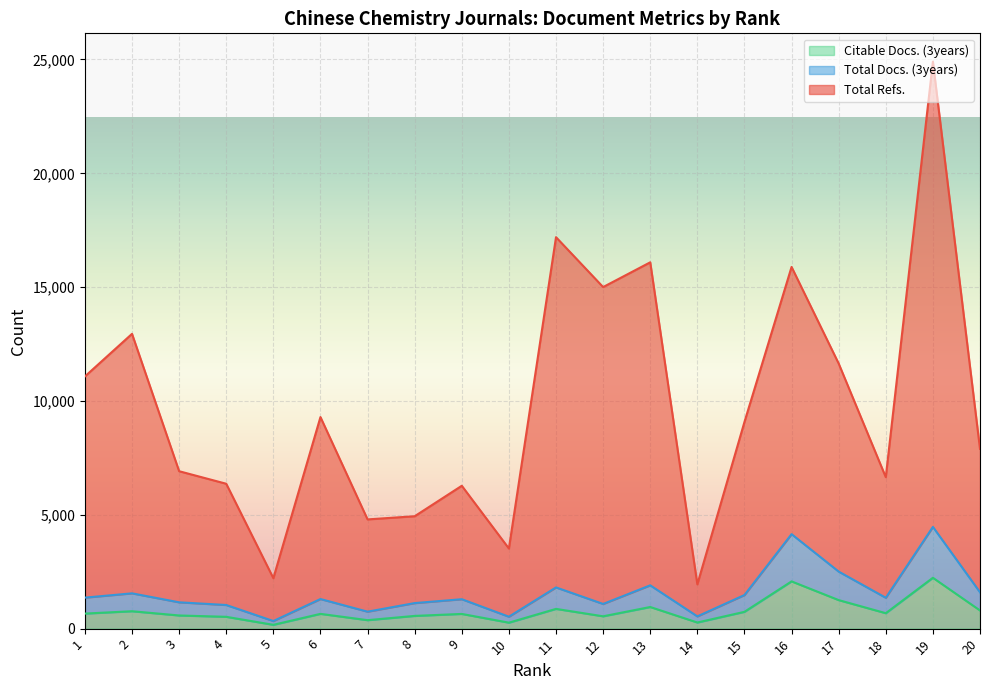

Does the chart display data point markers on the line(s)?

No